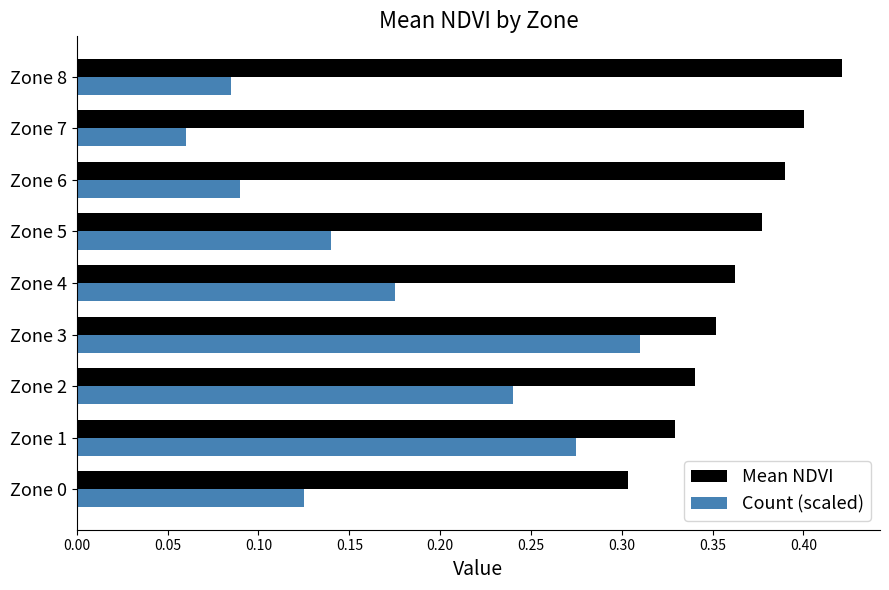

At how many categories does at least one series exceed 0?

9